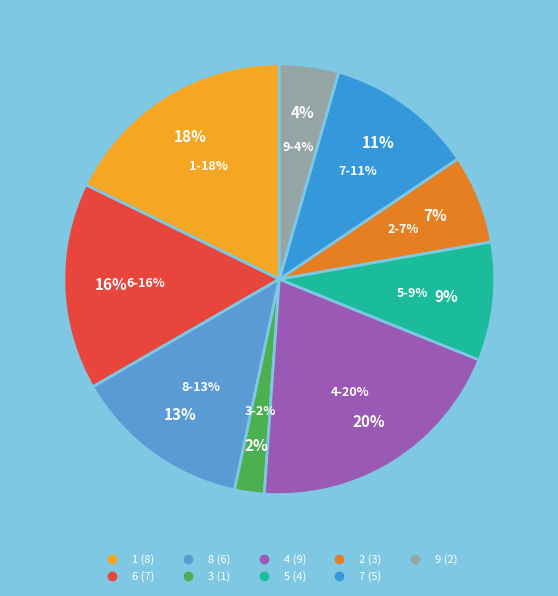

To the nearest percent, what is the difference between the largest and smallest slice percentages?

18%